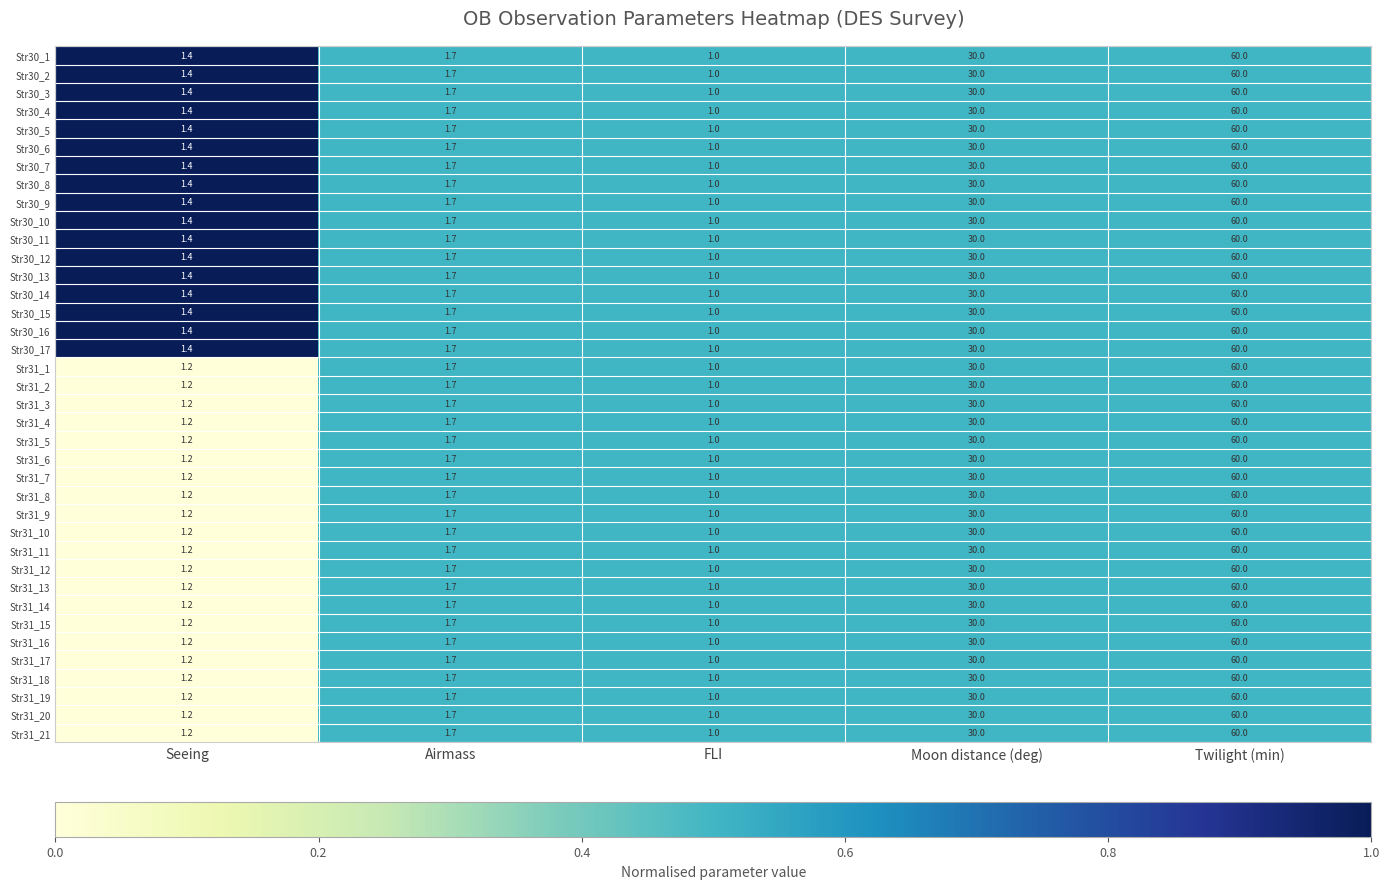

Is it true that Str31_1 equals 1.2 at Seeing?

True